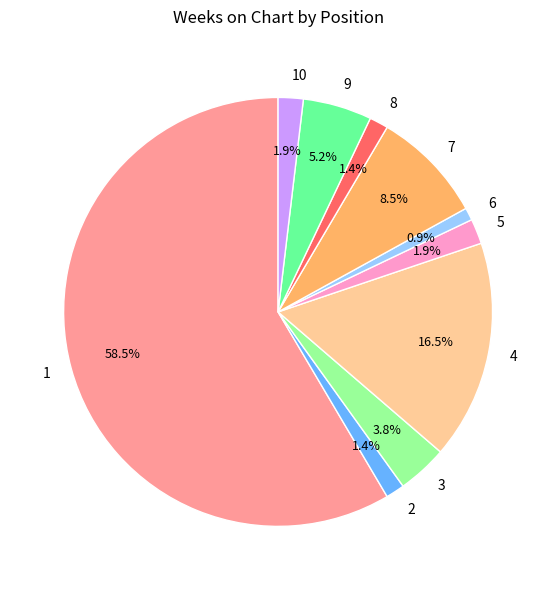

Does any single category account for the majority?

Yes